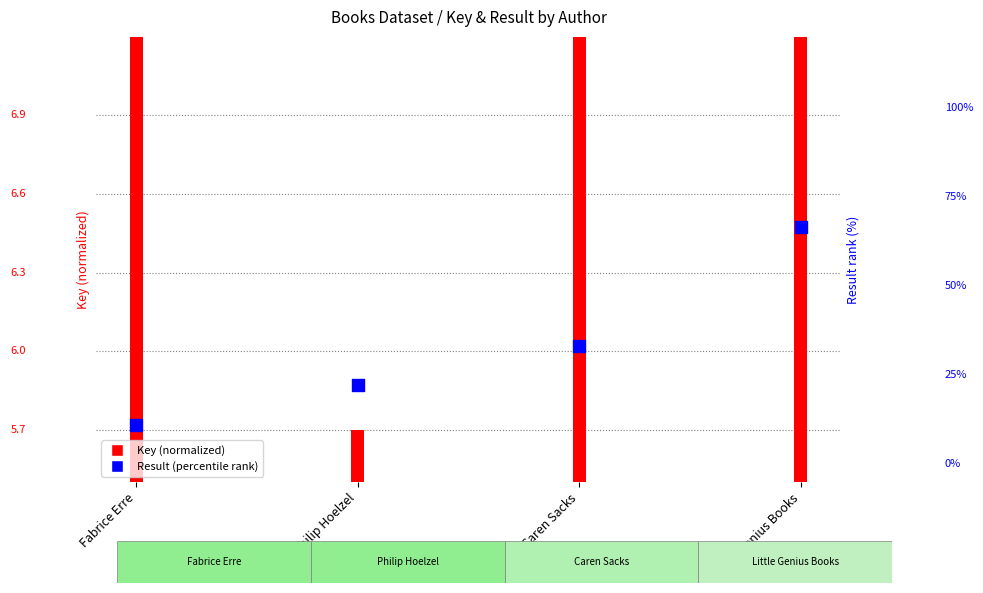

Which series contains the highest Y value?

Result (percentile rank)